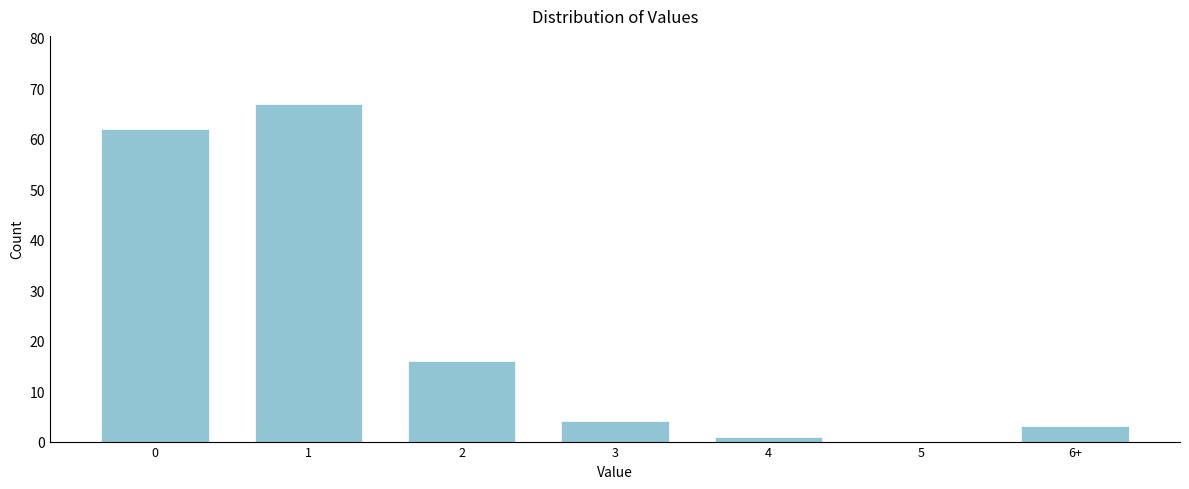

Reading left to right, extract all data points from this chart.

0=62	1=67	2=16	3=4	4=1	5=0	6+=3